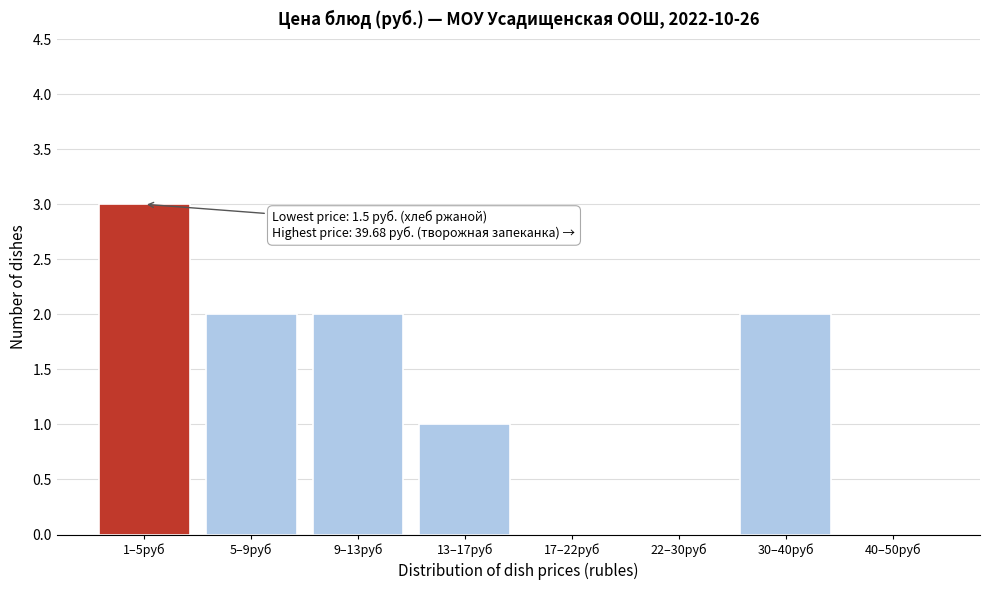

Reading right to left, what are all the values shown in this chart?

40–50руб=0	30–40руб=2	22–30руб=0	17–22руб=0	13–17руб=1	9–13руб=2	5–9руб=2	1–5руб=3